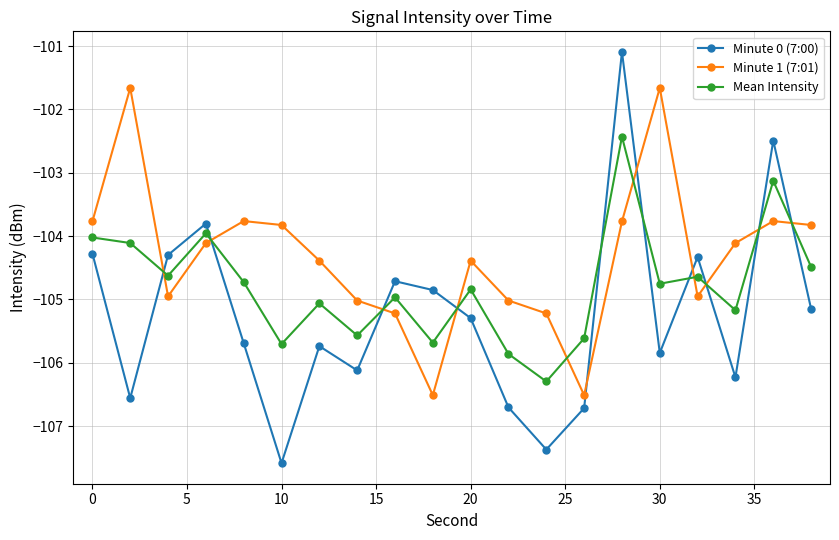

True or false: Minute 0 (7:00) has more than 2 points higher than both neighbors.

True